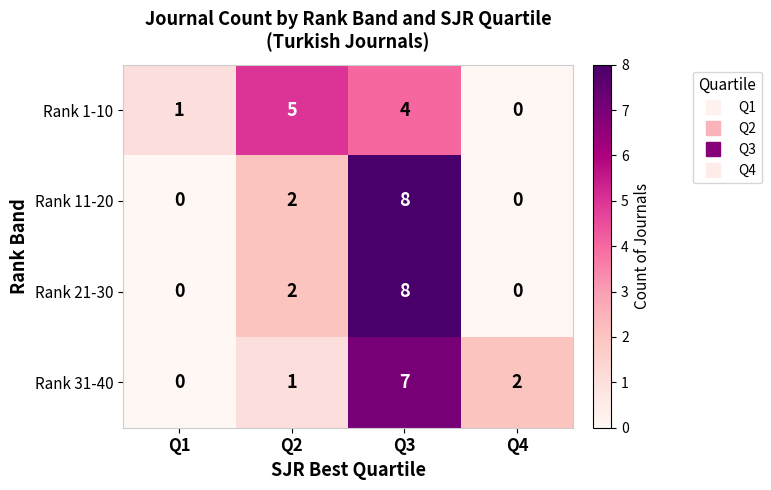

Between Q2 and Q4, which series saw the biggest shift?

Rank 1-10